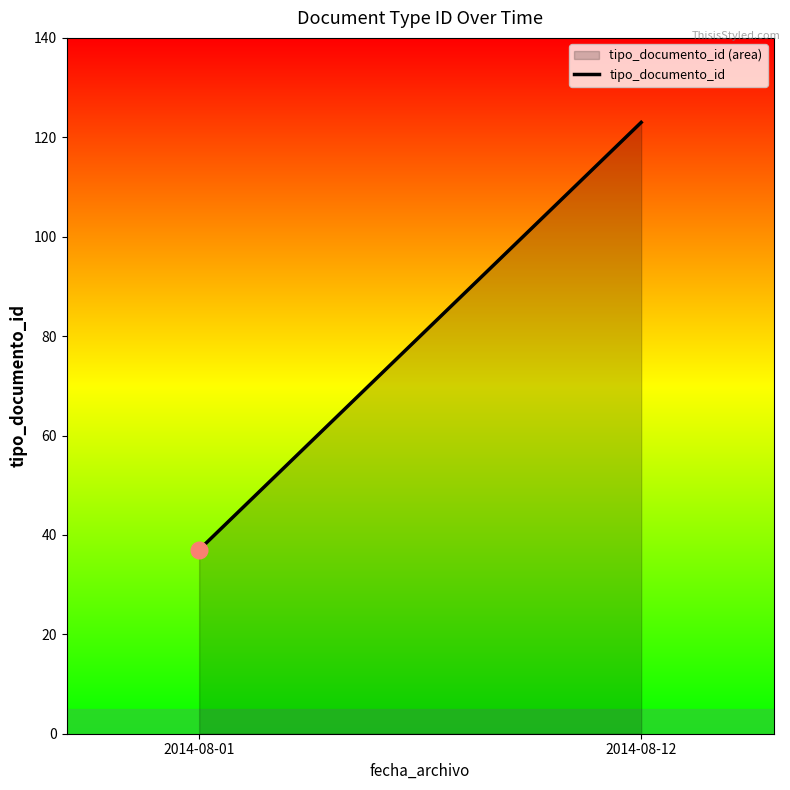

Reading right to left, what are all the values shown in this chart?

2014-08-12=123	2014-08-01=37